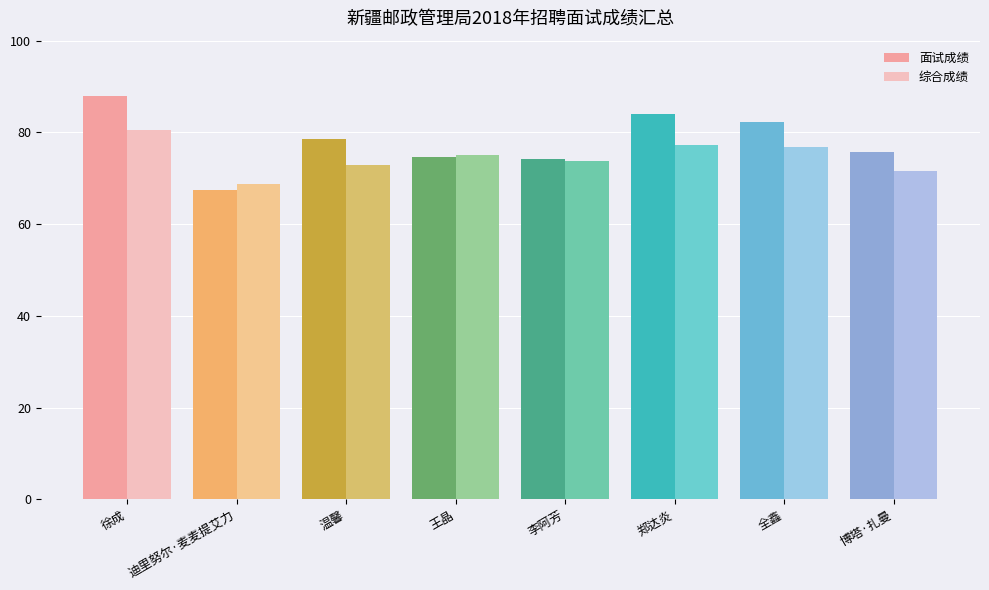

How many bars are there in total?

16